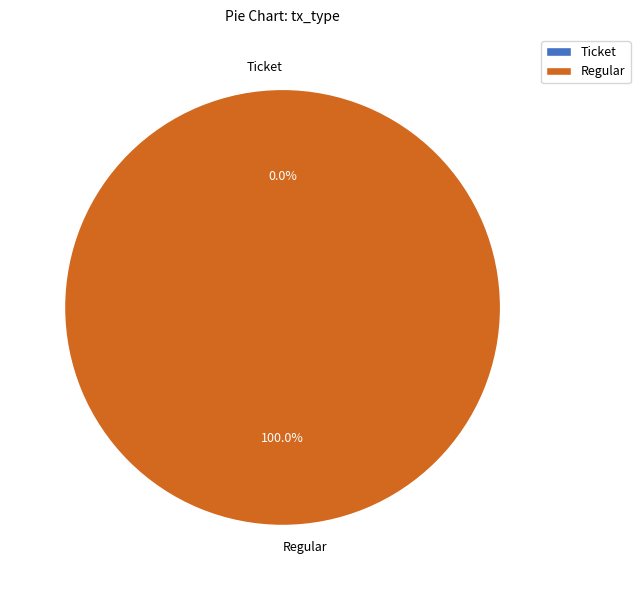

Does any single category account for the majority?

Yes